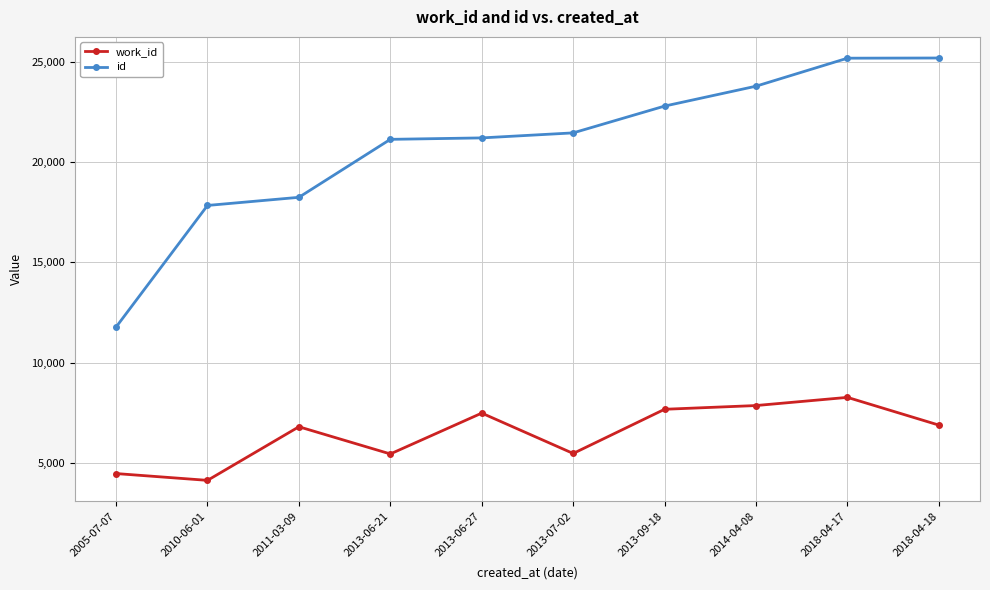

What is the label of the 5th point from the right?

2013-07-02